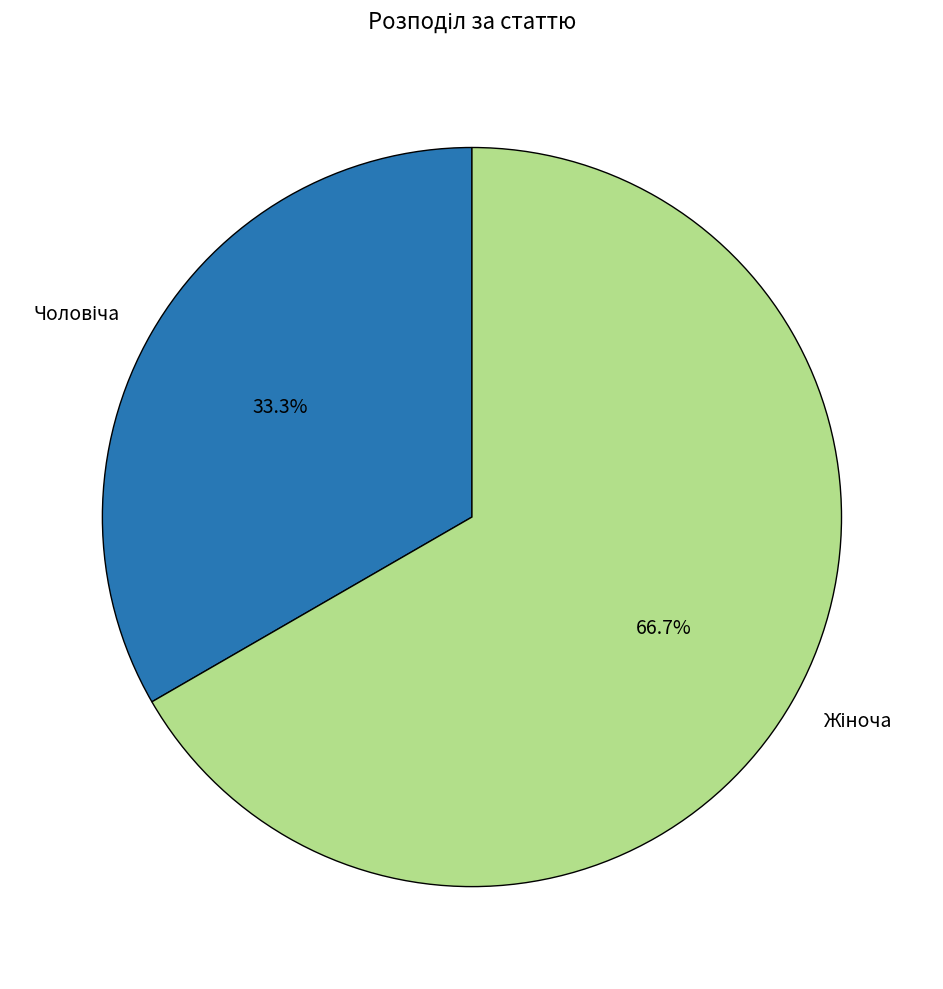

Is there any slice that represents more than half of the pie?

Yes